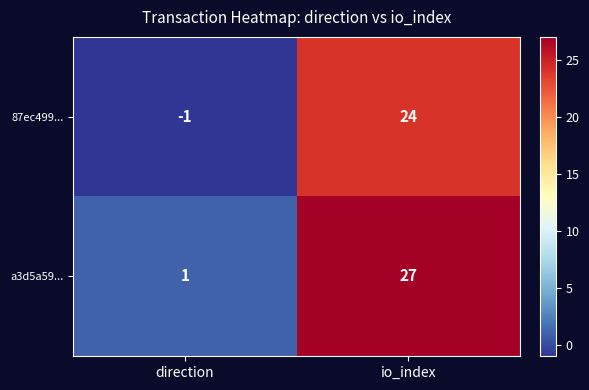

What is the maximum value shown in the chart?

27